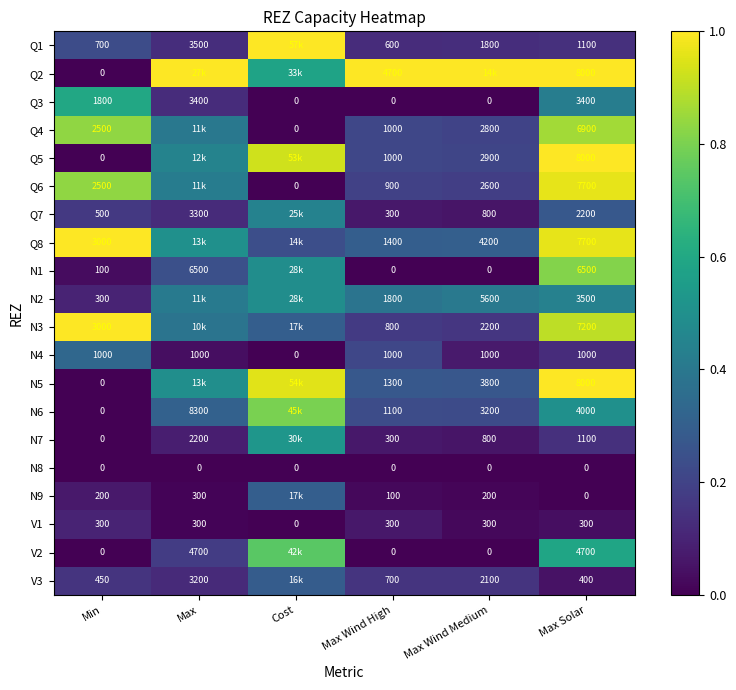

Is the value of N7 at Max greater than the value of Q6 at Max Wind High?

Yes